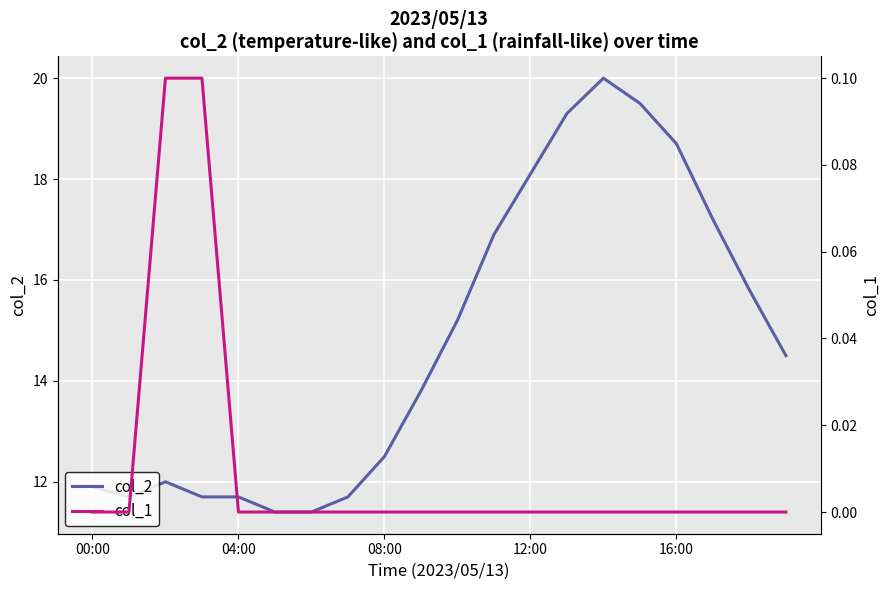

True or false: col_2 and col_1 cross at least once.

False